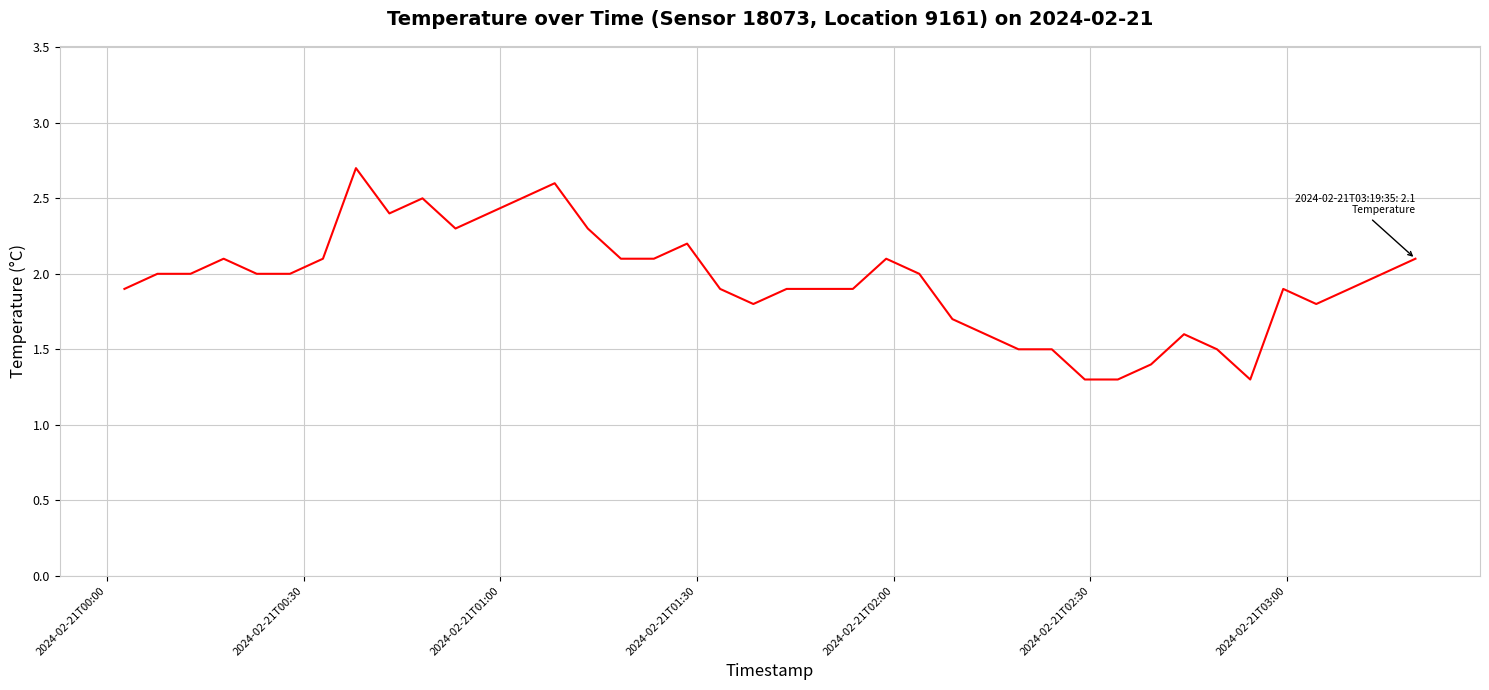

What is the difference between the maximum and minimum values?

1.4